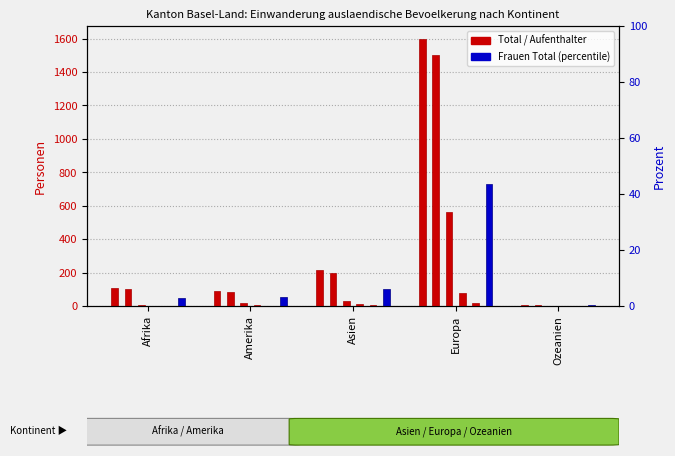

The Nicht staendige Total series shows 19 at Amerika. True or false?

True